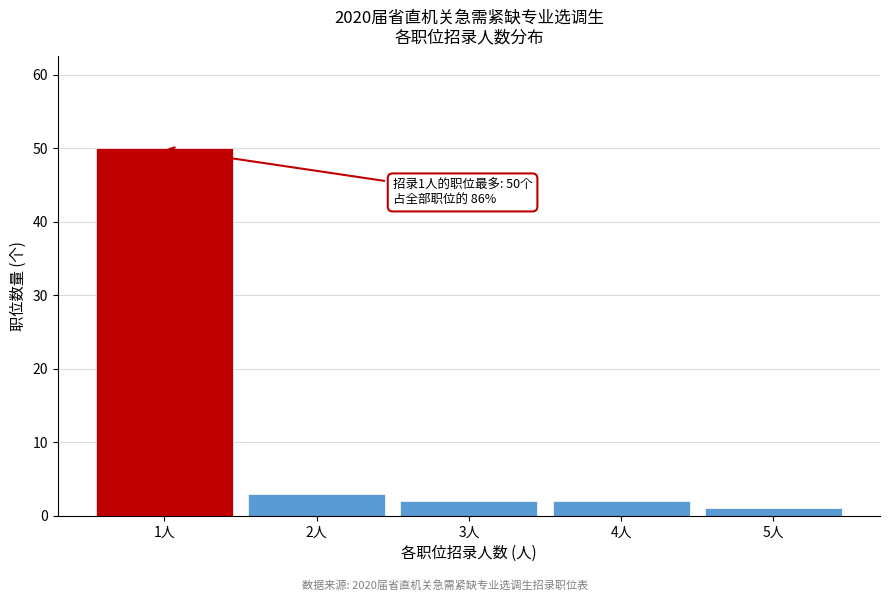

Over which range of the x-axis is the bar tallest?

0.5 to 1.5